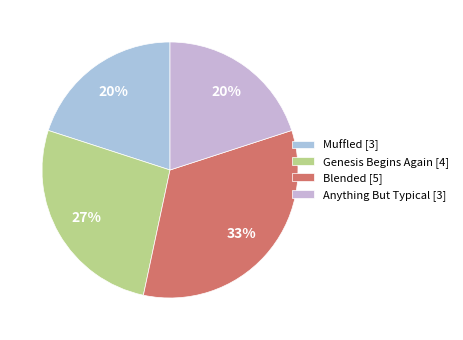

Does any single category account for the majority?

No